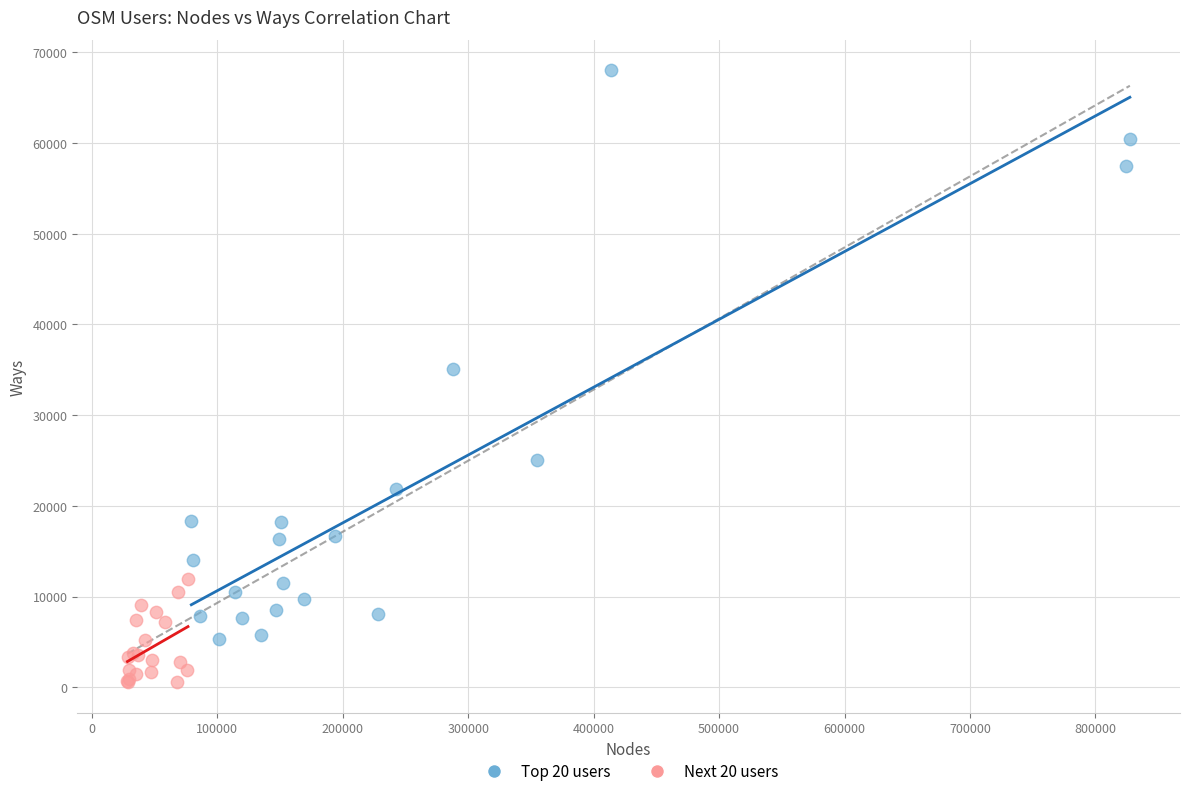

Which series reaches the maximum Y coordinate?

Top 20 users